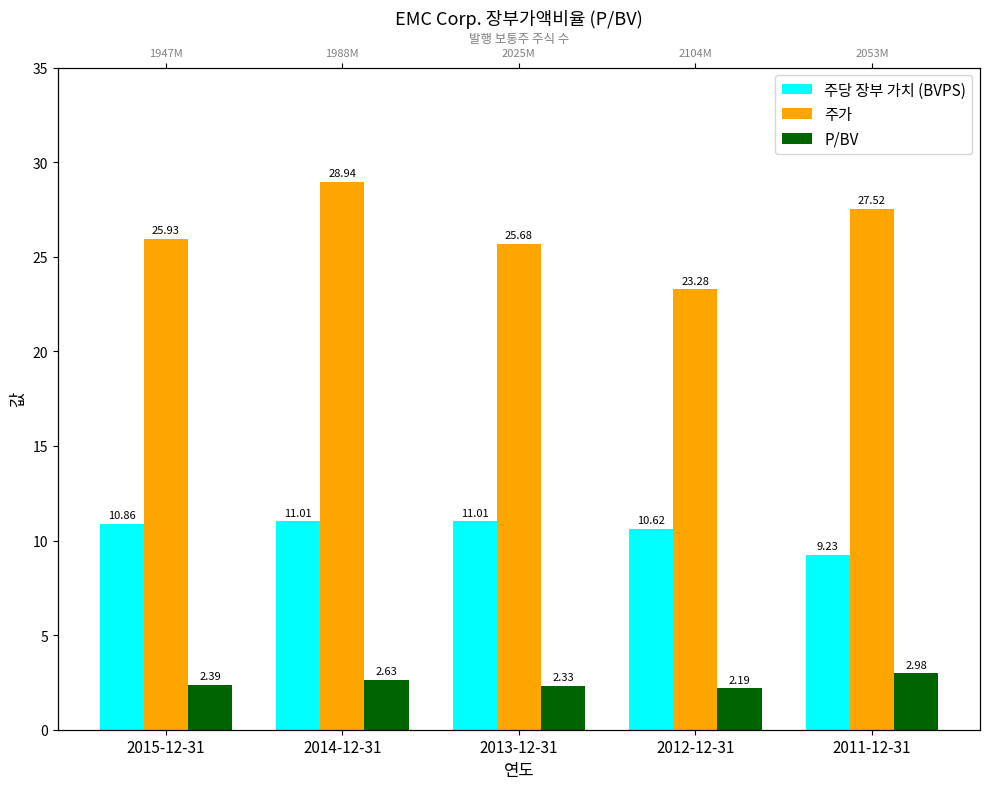

What is the total value across all series at 2011-12-31?

39.7